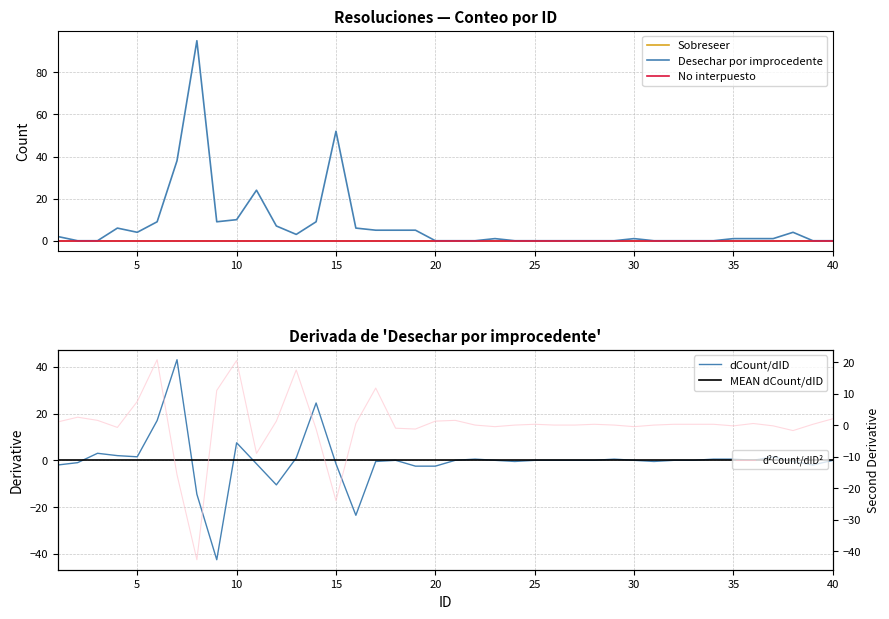

Which series has the largest range (max minus min)?

Desechar por improcedente